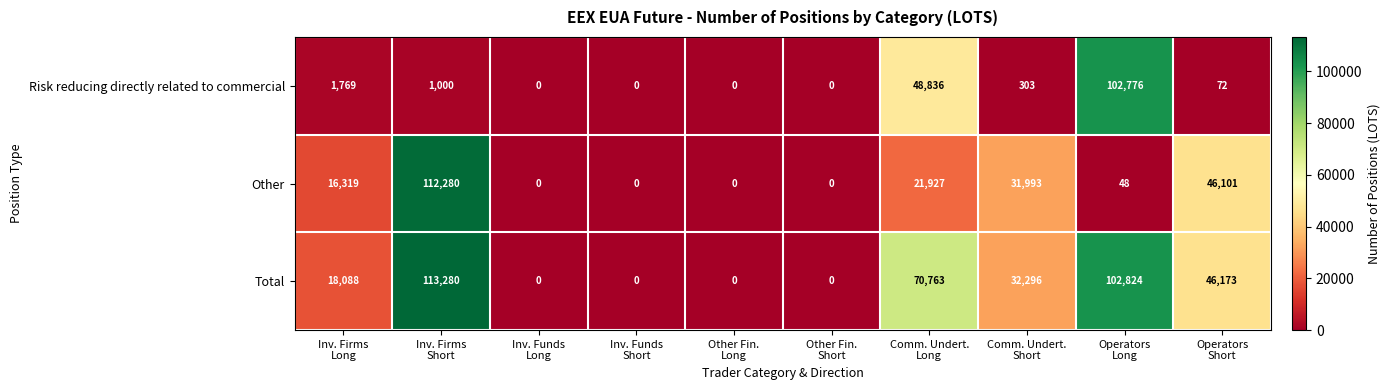

Which series has the widest spread of values?

Total